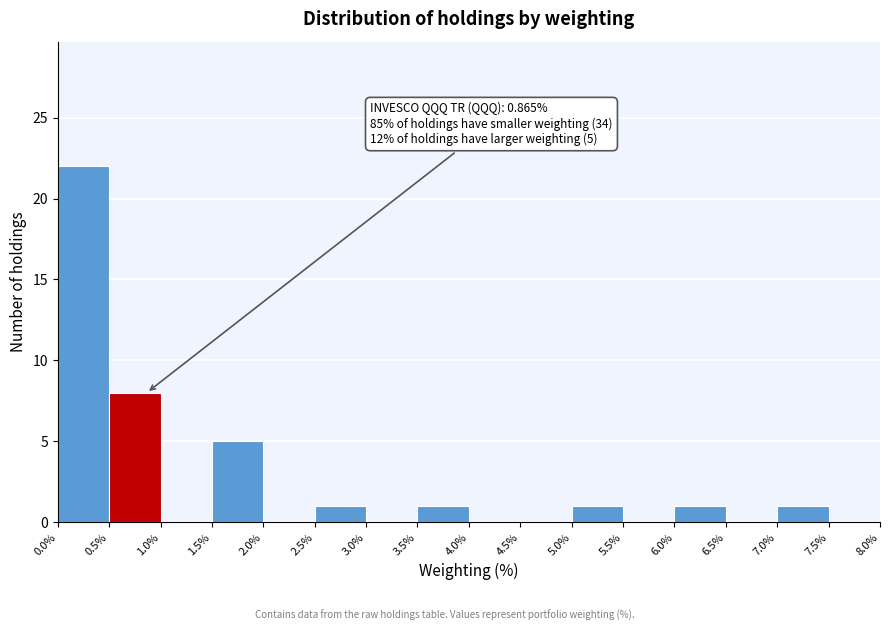

Which range on the x-axis has the tallest bar?

0.0% to 0.5%